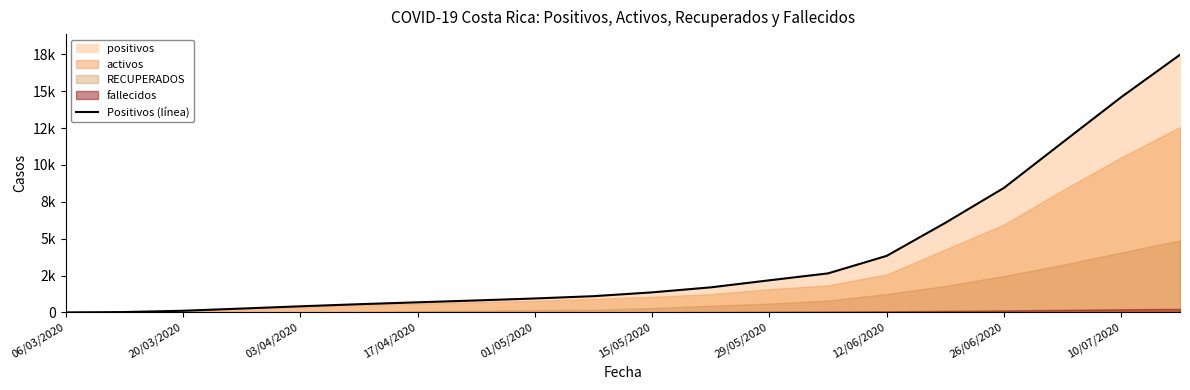

Is it true that the value at 20/03/2020 is 38?

False